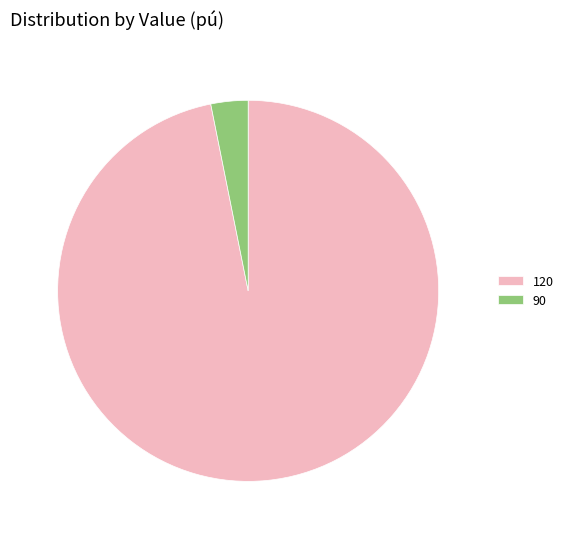

Is it true that 120 is 97% of the pie?

True